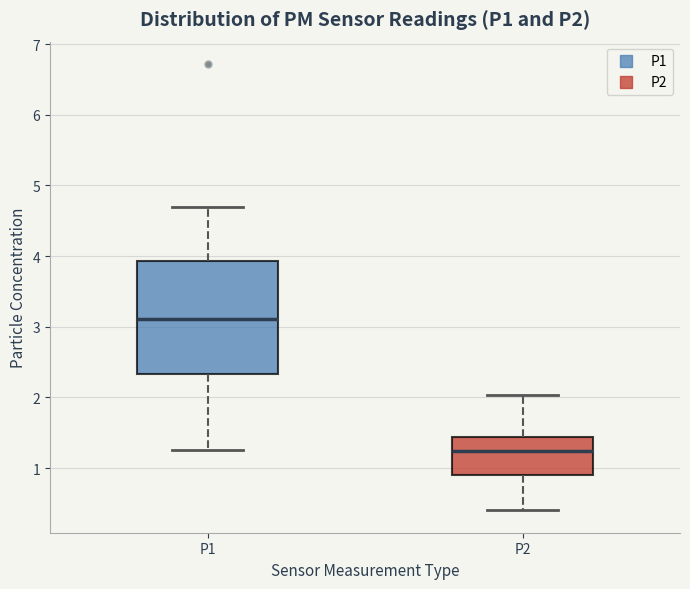

Reading left to right, read every box against the y-axis: the position of its median line, the range the box covers, and the ends of its whiskers. The values are not printed on the chart, so give them approximately, as read against the axis.

P1: median 3.1, box 2.3 to 3.9, whiskers 1.3 to 4.7
P2: median 1.2, box 0.9 to 1.4, whiskers 0.4 to 2.0